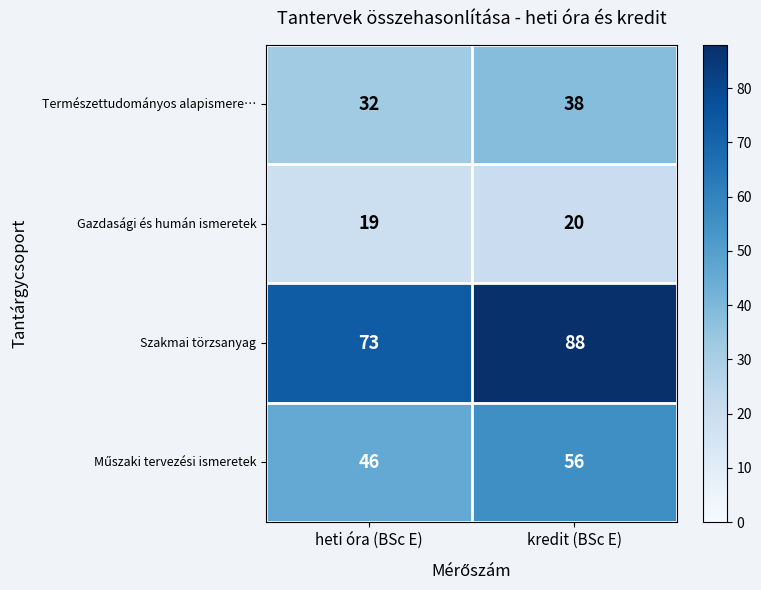

Is it true that Természettudományos alapismere… equals 54 at heti óra (BSc E)?

False